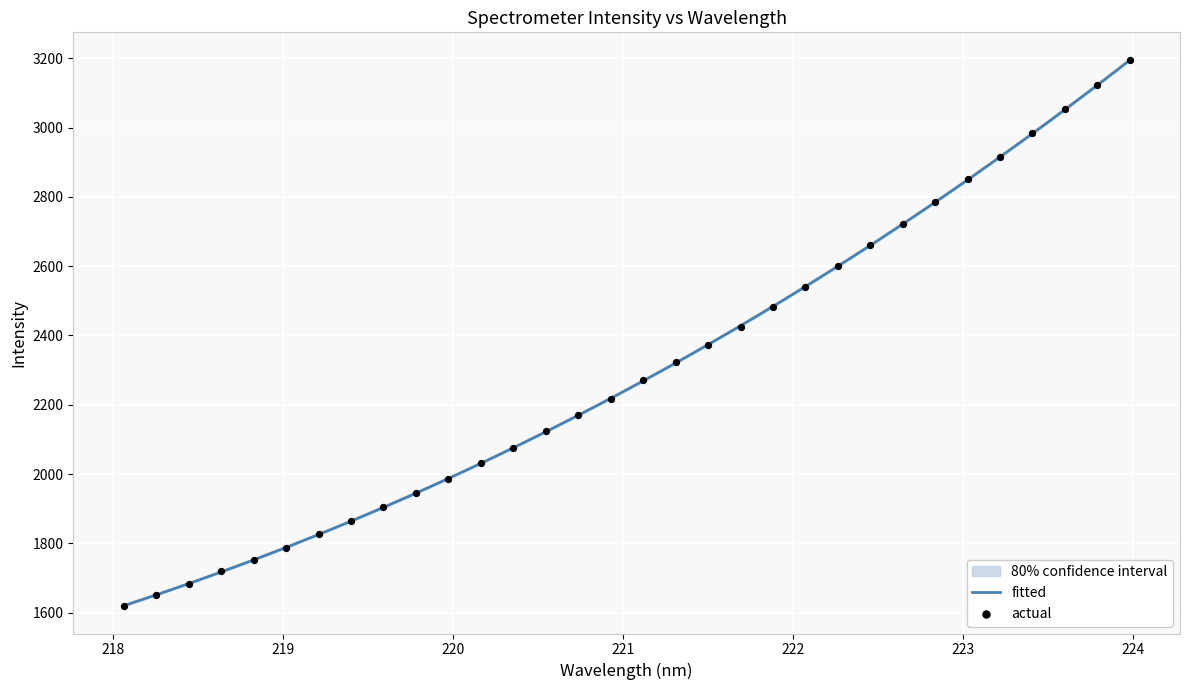

What is the minimum value for fitted?

1619.9